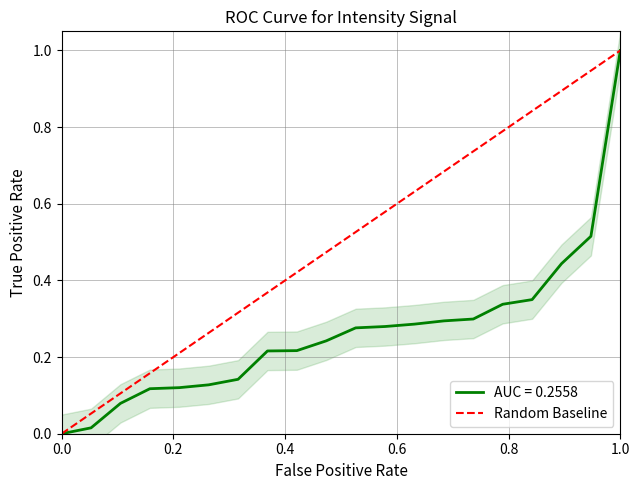

What is the greatest value displayed?

1